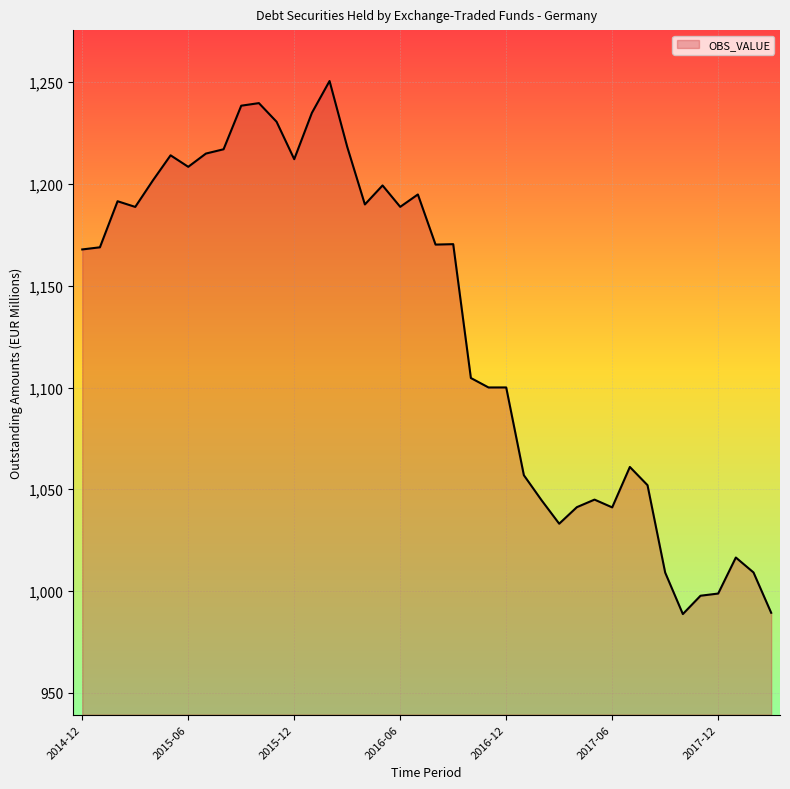

What is the maximum value shown in the chart?

1250.6